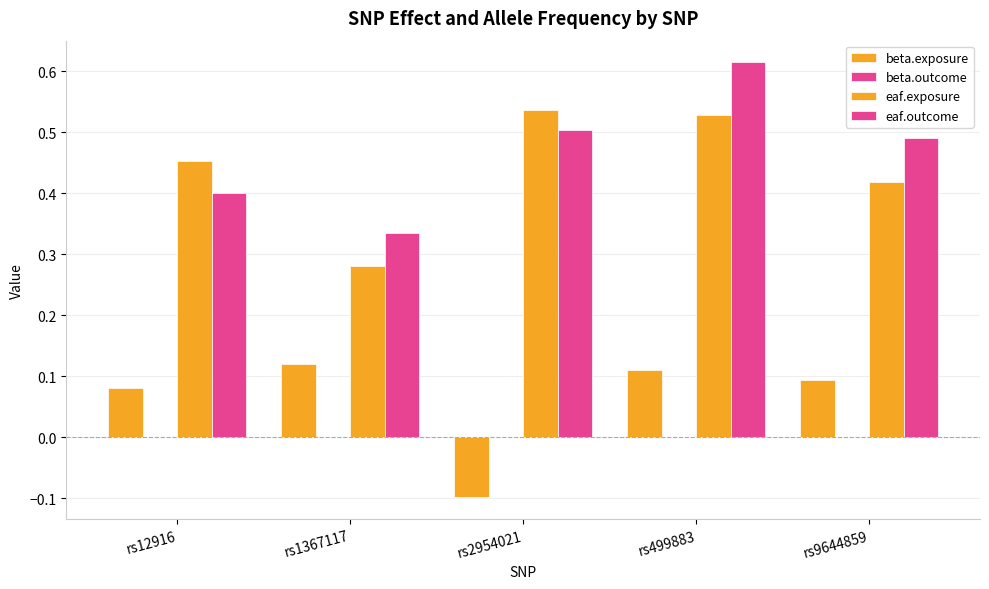

List the labels in order of beta.exposure value, smallest first.

rs2954021, rs12916, rs9644859, rs499883, rs1367117